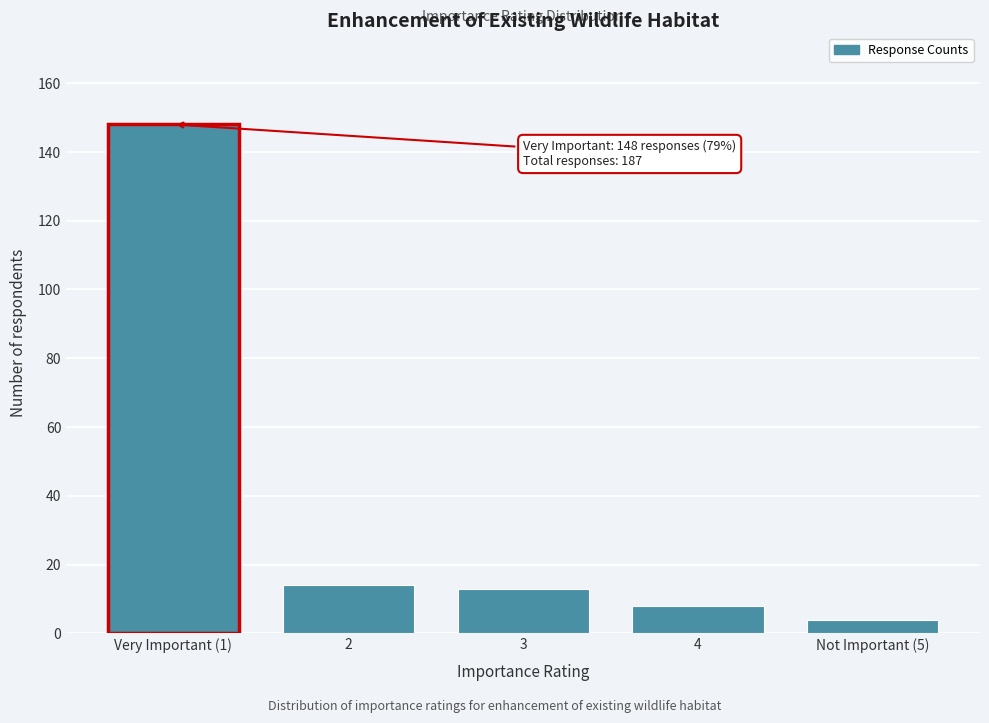

Reading left to right, extract all data points from this chart.

Very Important (1)=148	2=14	3=13	4=8	Not Important (5)=4